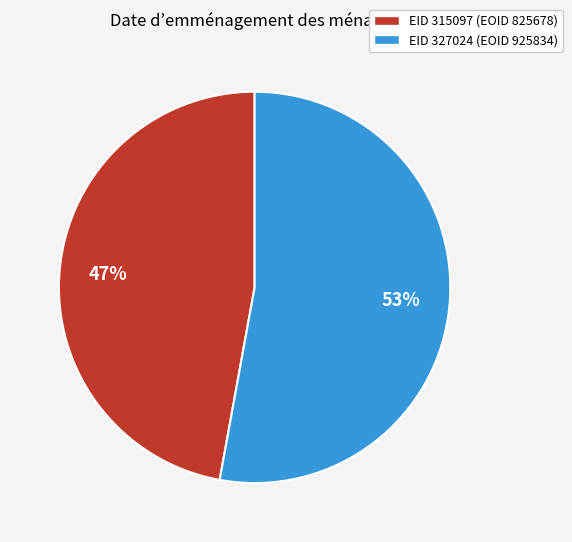

To the nearest percent, what is the average slice percentage?

50%